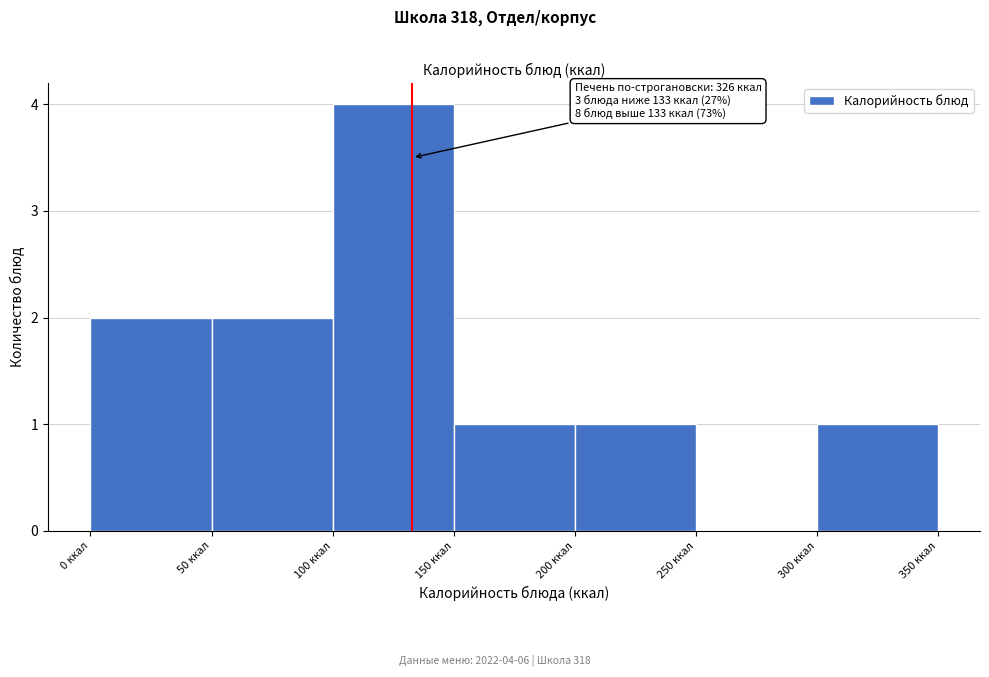

Which range on the x-axis has the tallest bar?

100 to 150